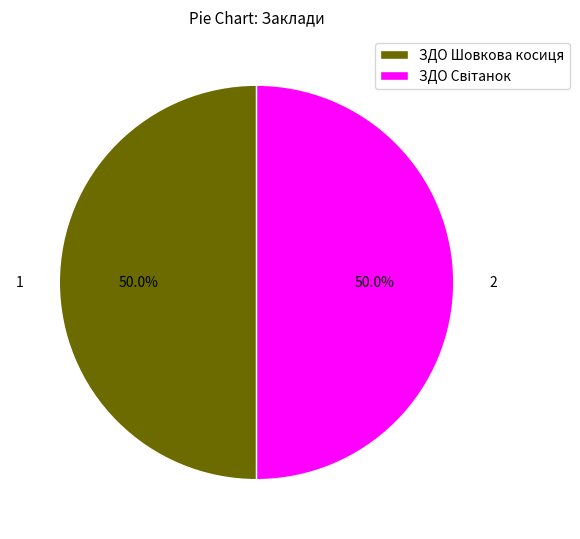

Is the sum of ЗДО Шовкова косиця and ЗДО Світанок greater than half?

Yes